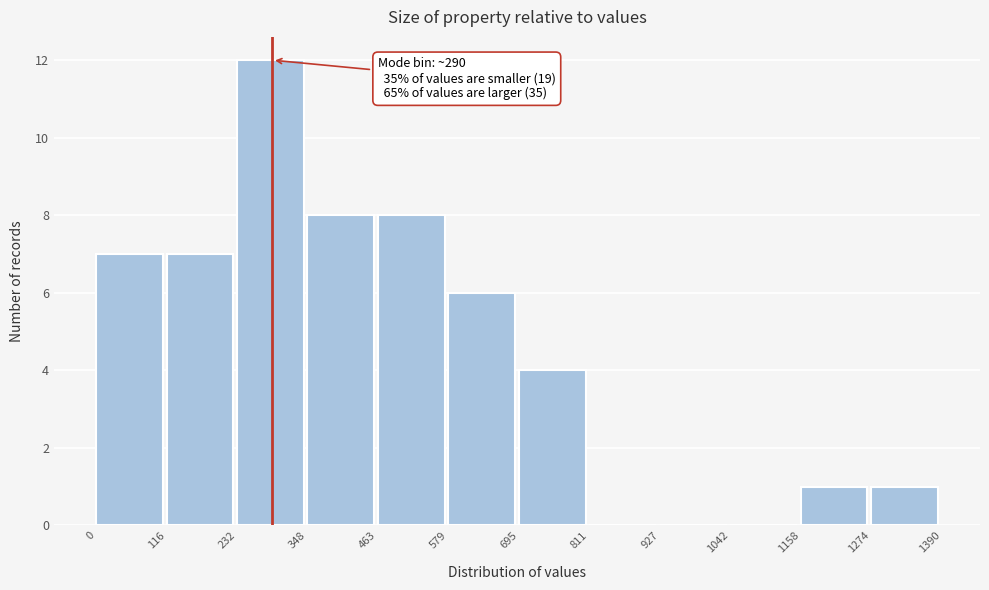

Which range on the x-axis has the tallest bar?

232 to 348